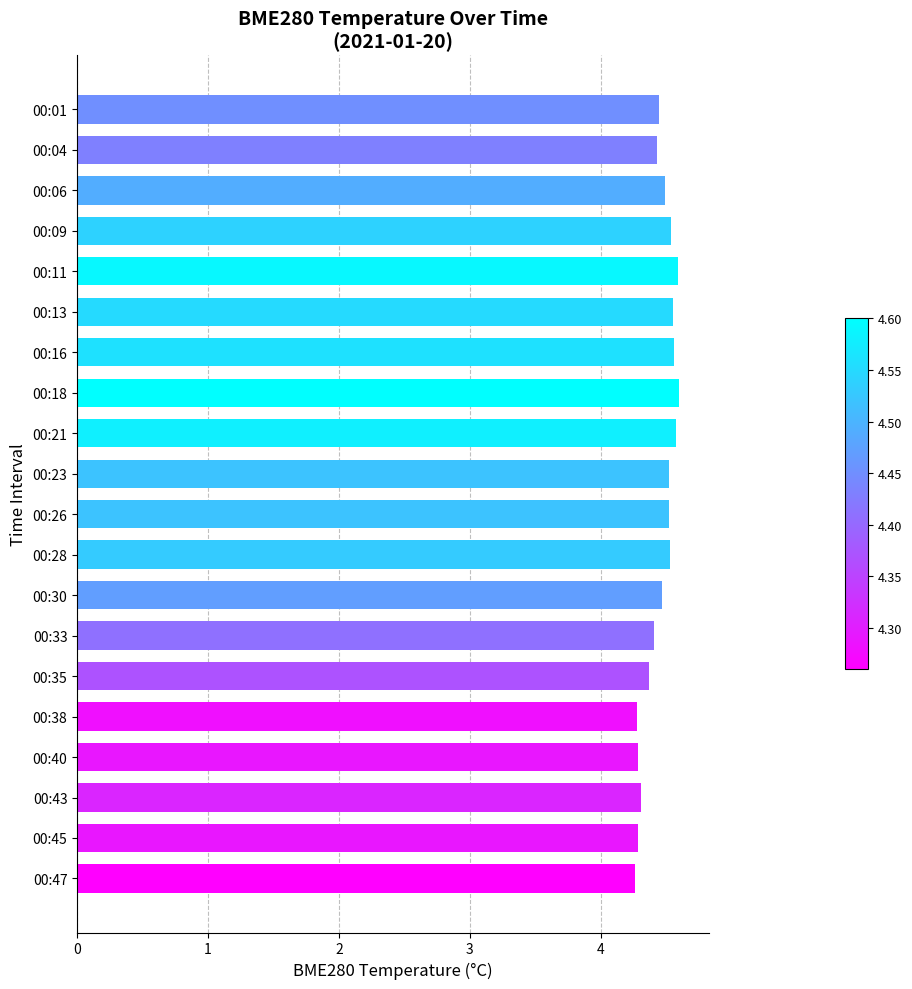

What is the maximum value shown in the chart?

4.6